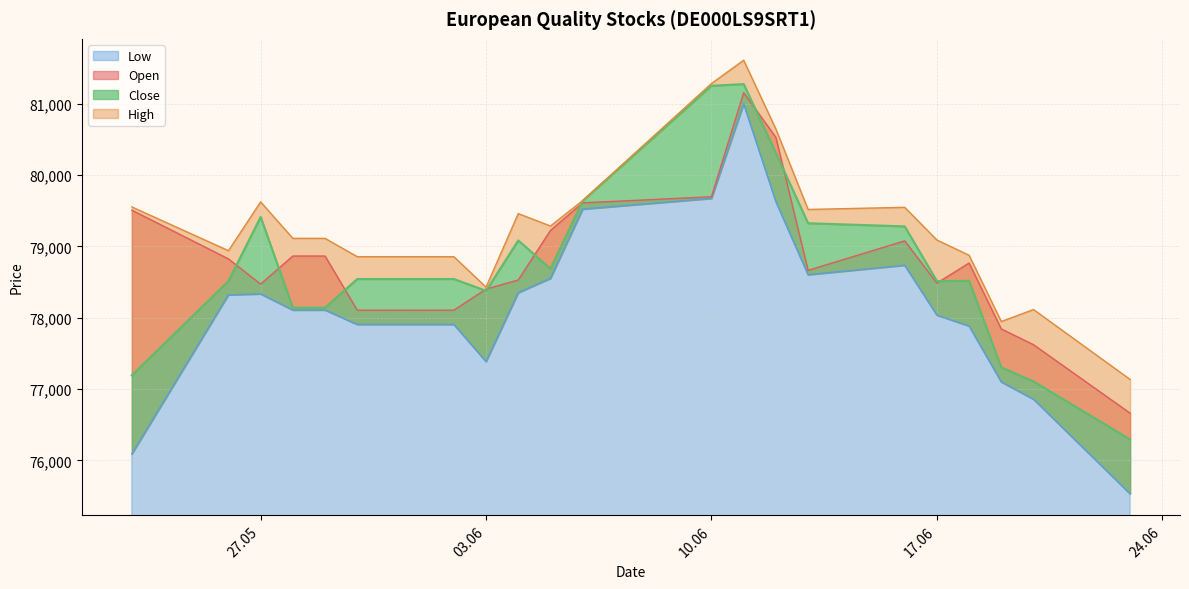

How many values in the Open series exceed 78768?

10